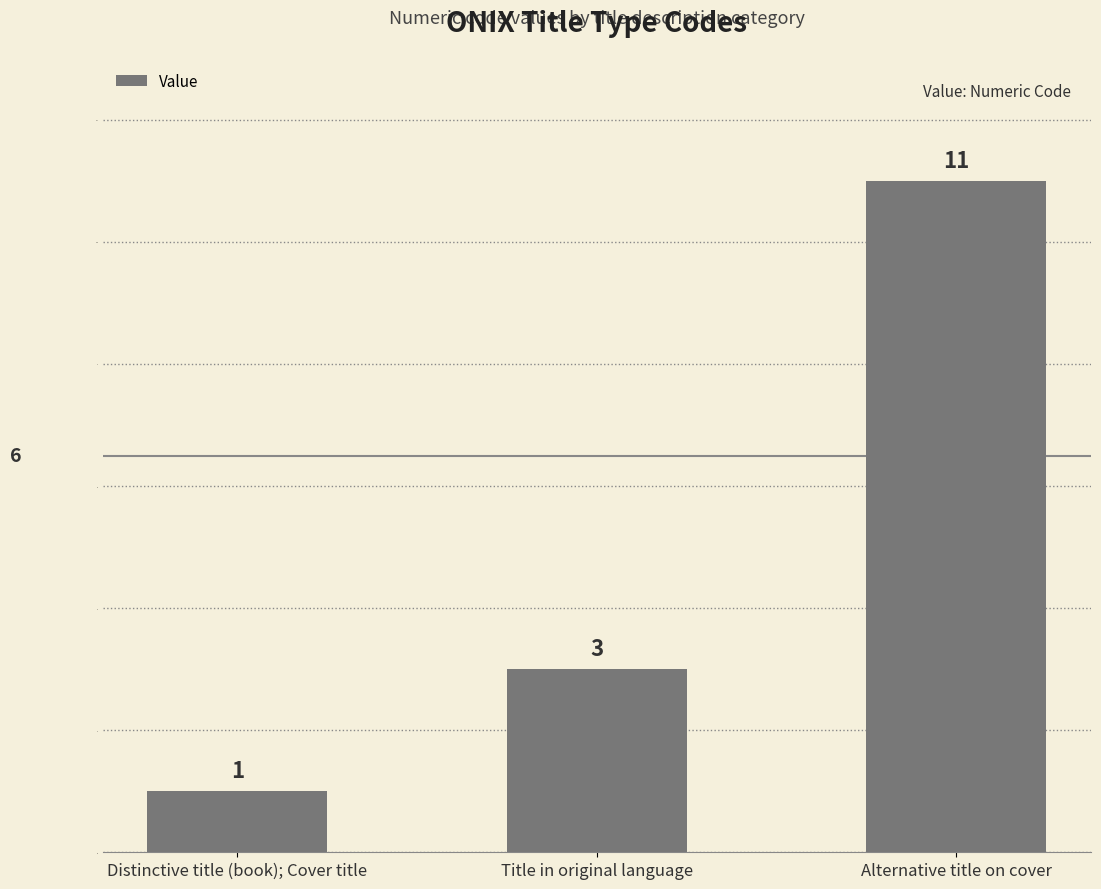

Approximately how many times larger is the value at Alternative title on cover compared to Title in original language?

3.7